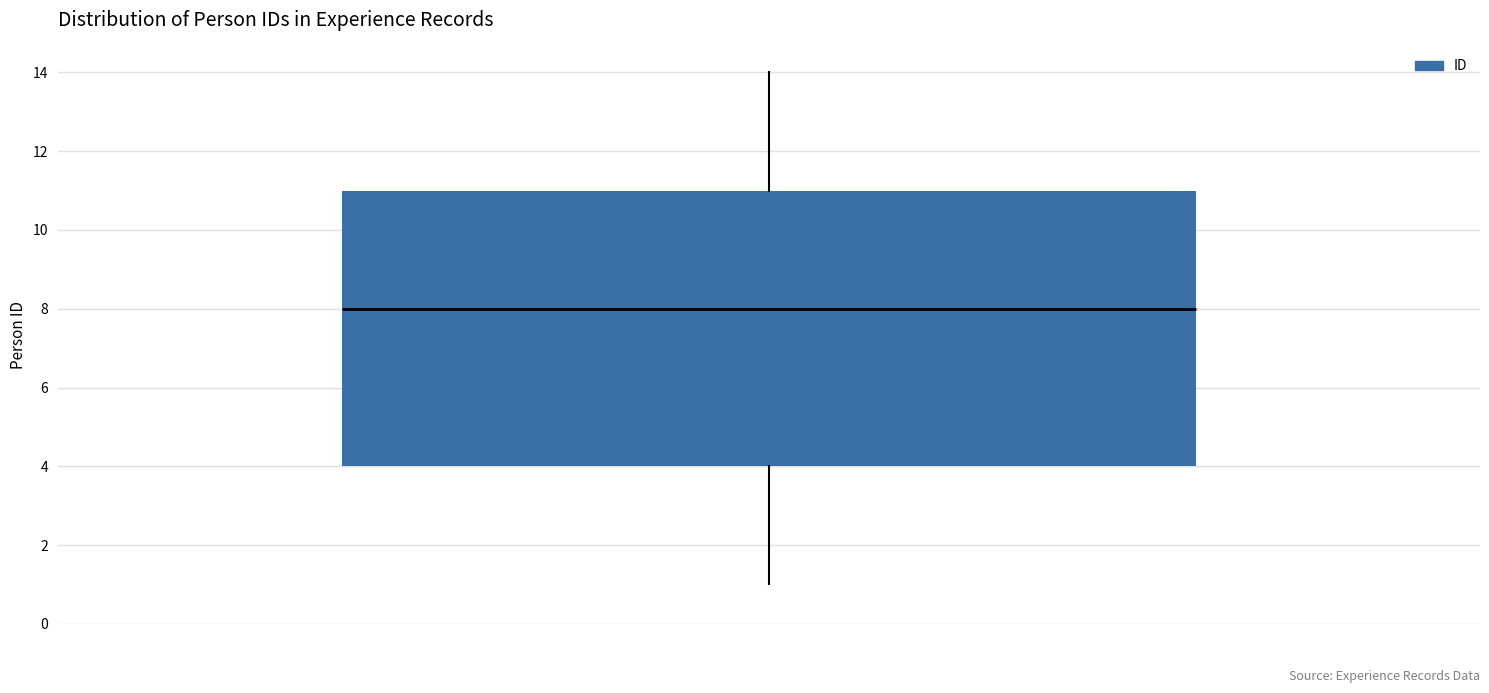

Read this box plot against the y-axis: the position of the median line, the range covered by the box, and the ends of both whiskers. The values are not printed on the chart, so give them approximately, as read against the axis.

median 8, box 4 to 11, whiskers 1 to 14